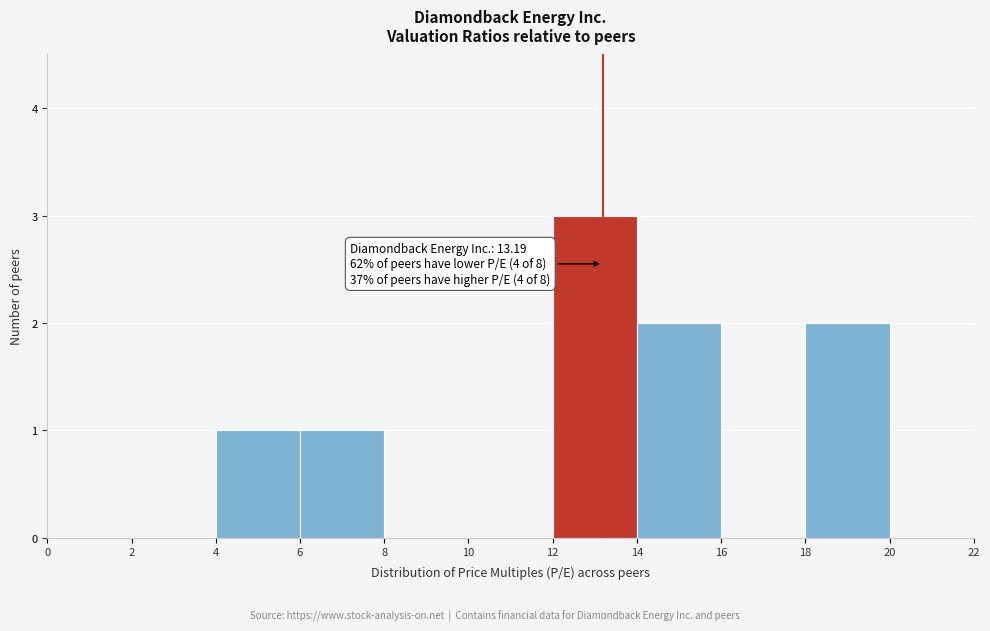

Over which range of the x-axis is the bar tallest?

12 to 14